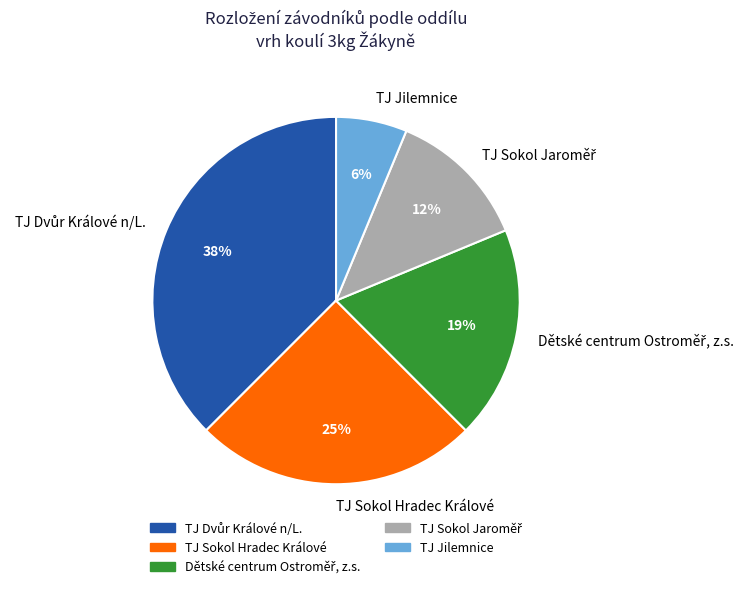

Is it true that TJ Sokol Hradec Králové is 25% of the pie?

True